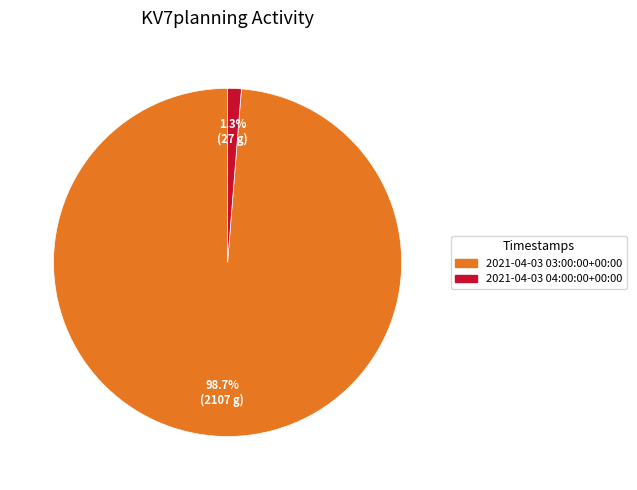

Which slice is the largest?

2021-04-03 03:00:00+00:00